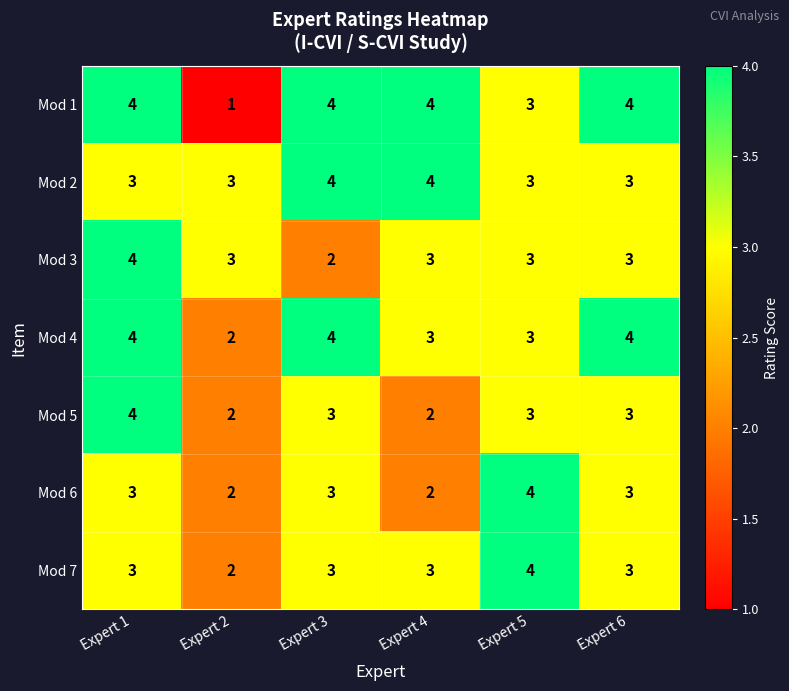

The value of Mod 5 at Expert 4 is 1. True or false?

False